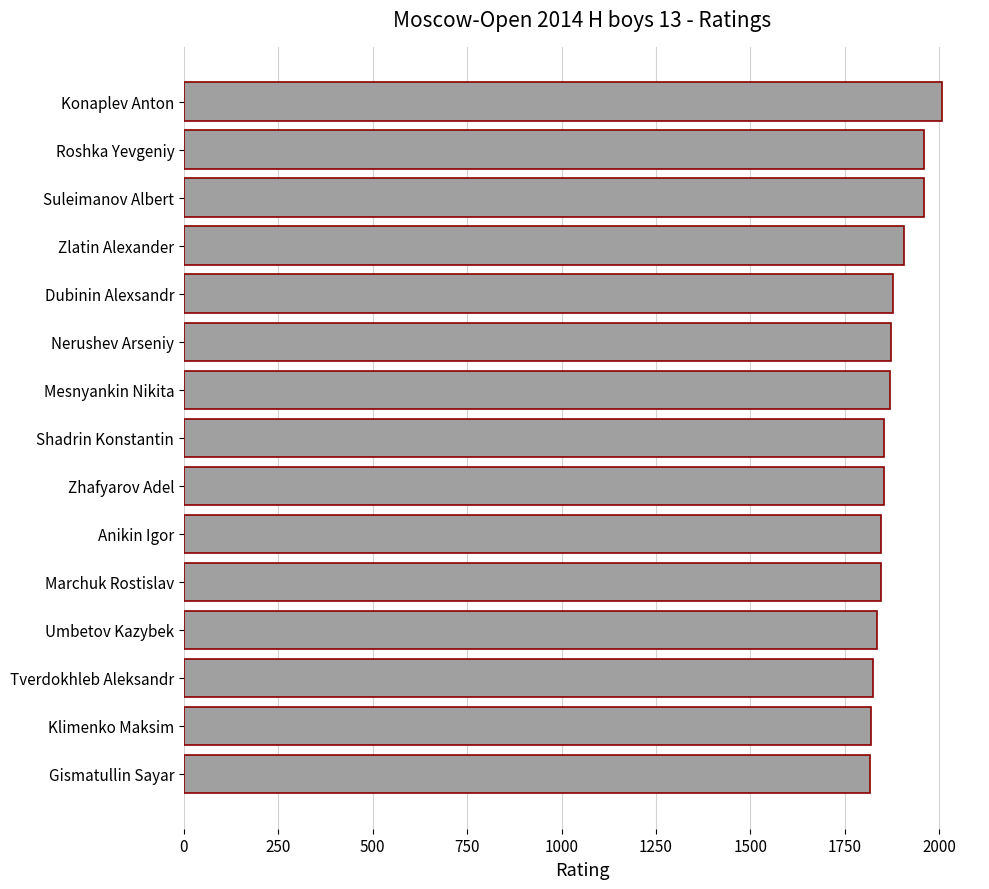

What is the label of the 5th bar from the bottom?

Marchuk Rostislav